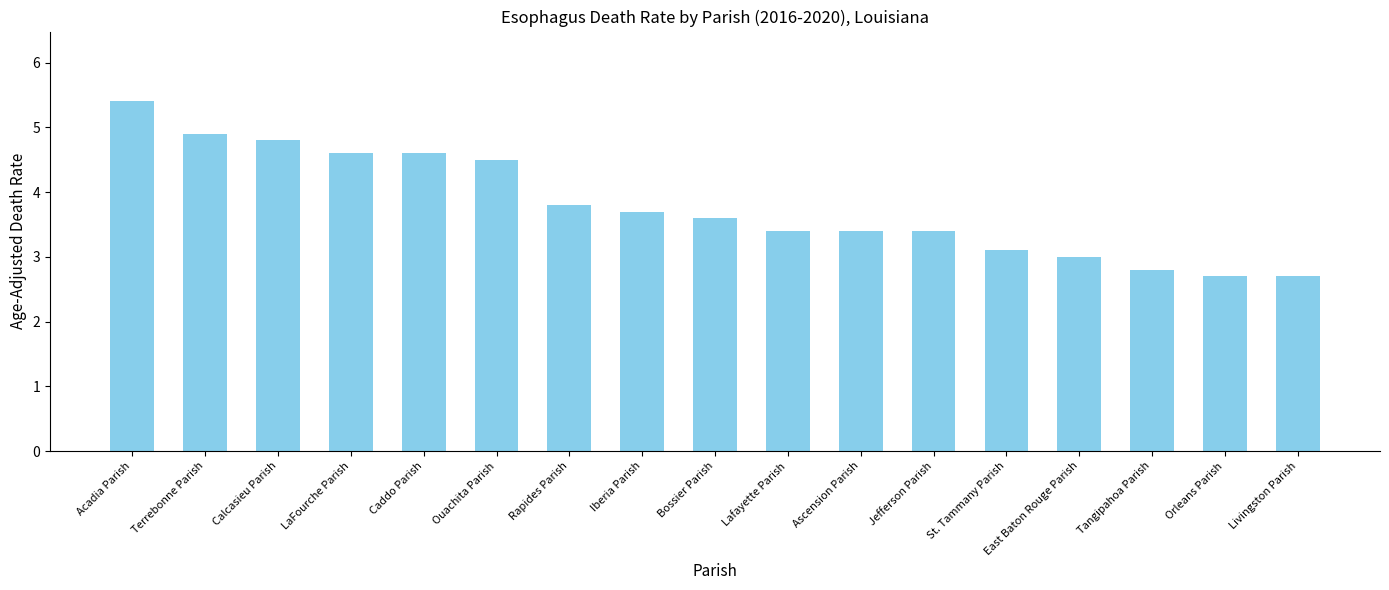

Approximately how many times larger is the value at Bossier Parish compared to East Baton Rouge Parish?

1.2